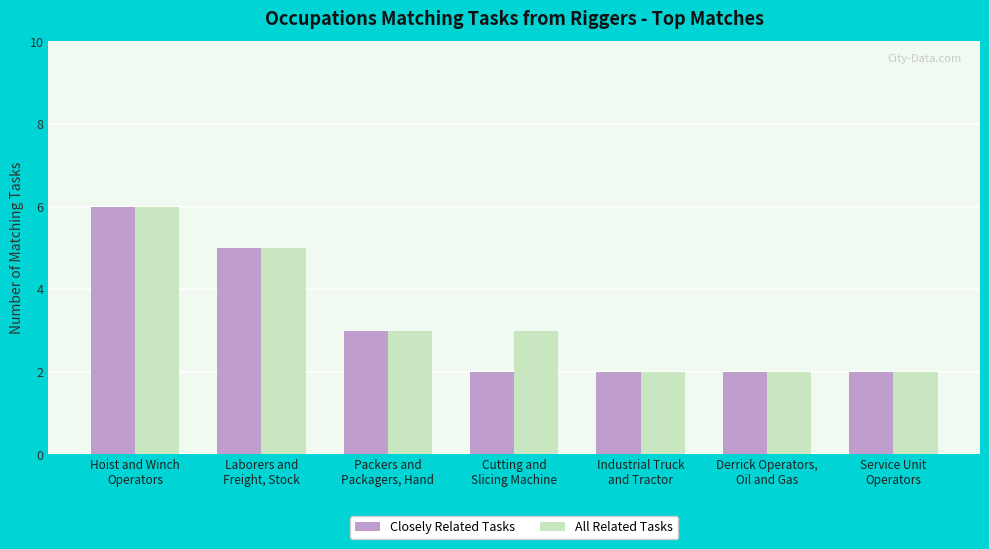

What is the difference between the second highest and second lowest values in the Closely Related Tasks series?

3